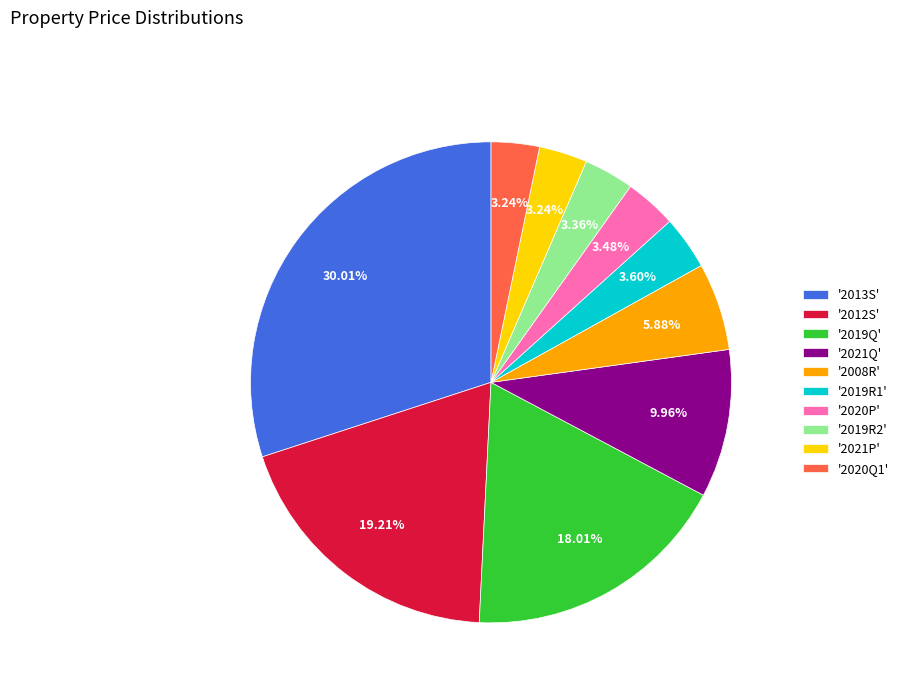

Between '2021P' and '2013S', which is larger?

'2013S'